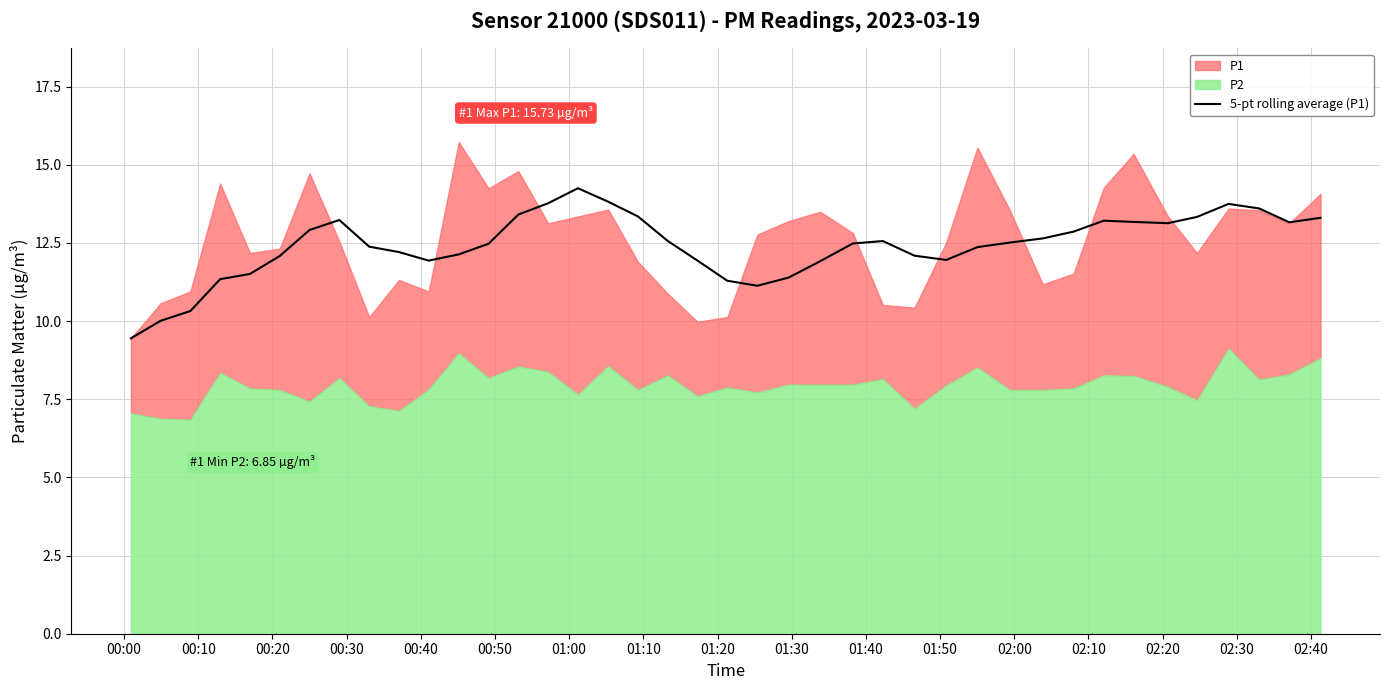

Count the number of values greater than 12.

28